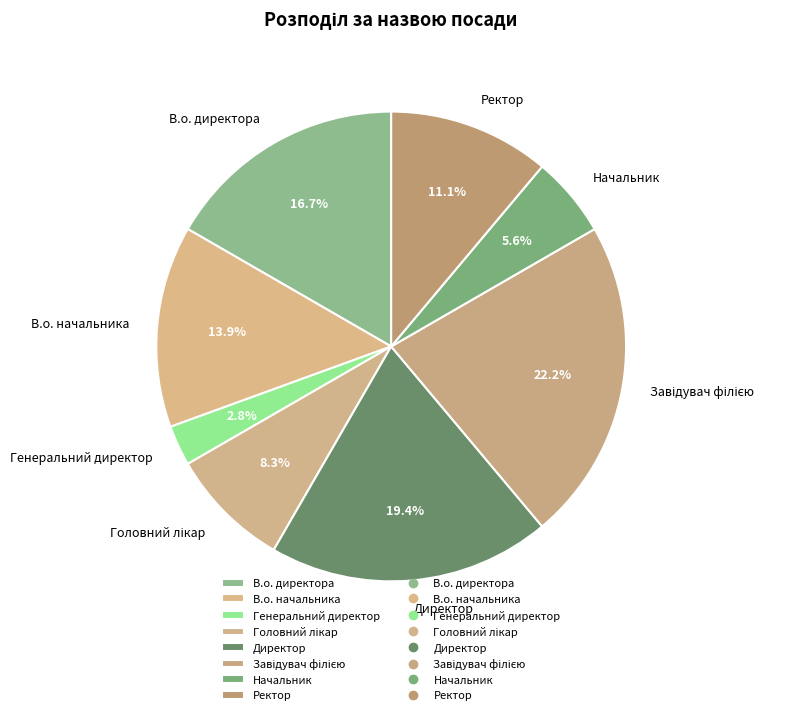

How many slices are in this pie chart?

8